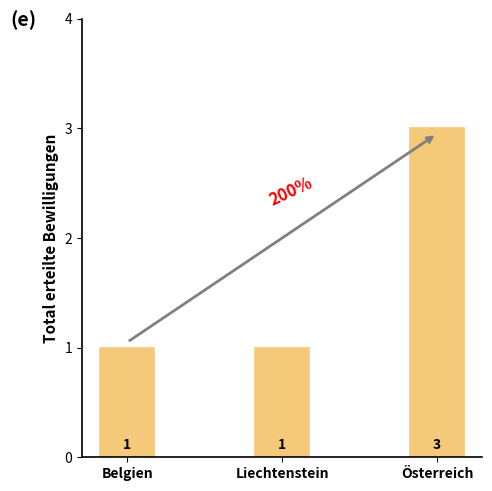

Reading left to right, list all the values displayed in this chart.

Belgien=1	Liechtenstein=1	Österreich=3